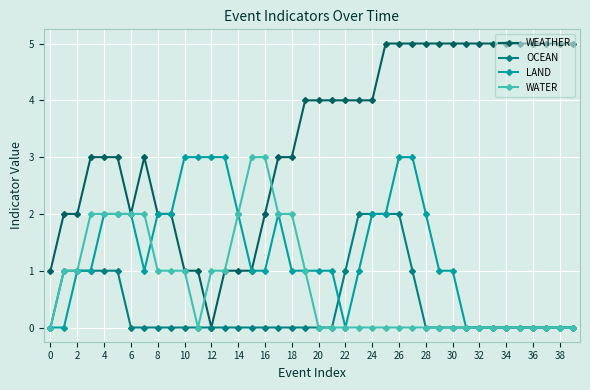

Which series has the largest total across all categories?

WEATHER